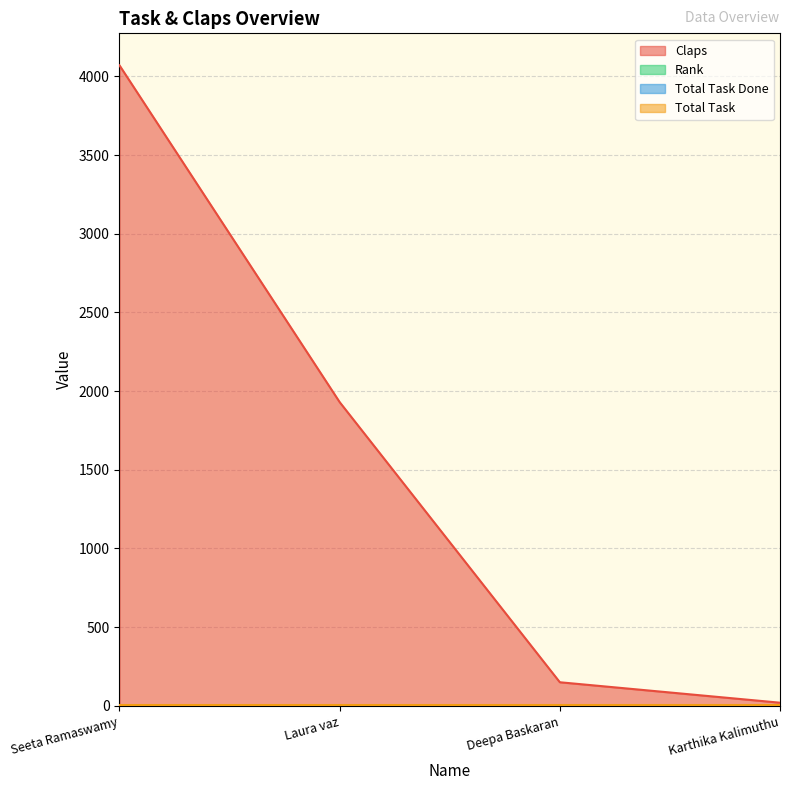

What is the label of the 2nd point from the left?

Laura vaz